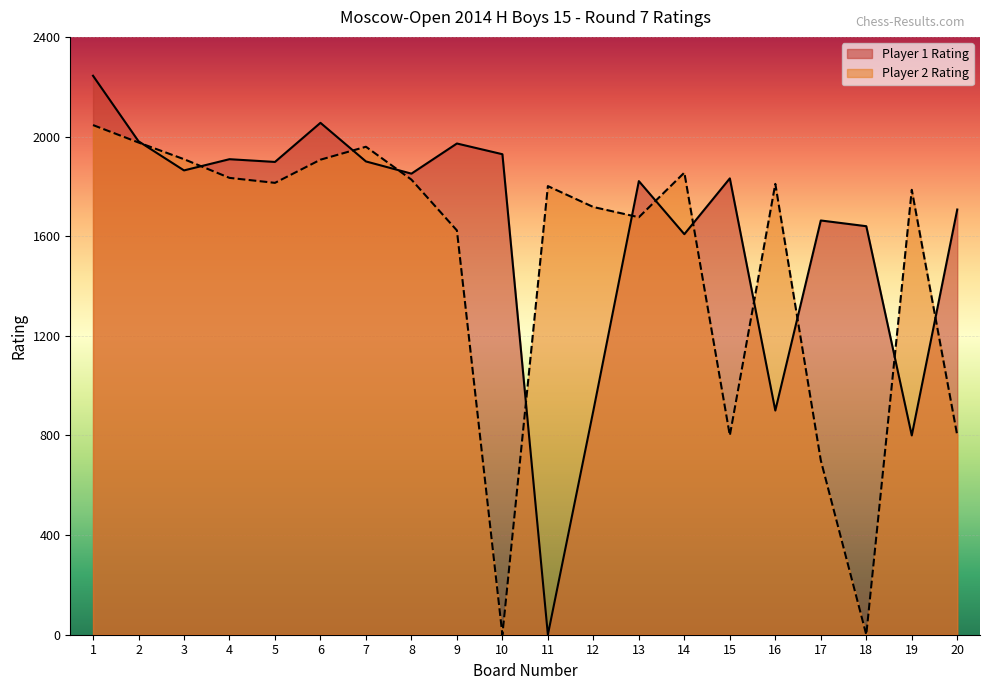

What is the average value of the Player 2 Rating series?

1492